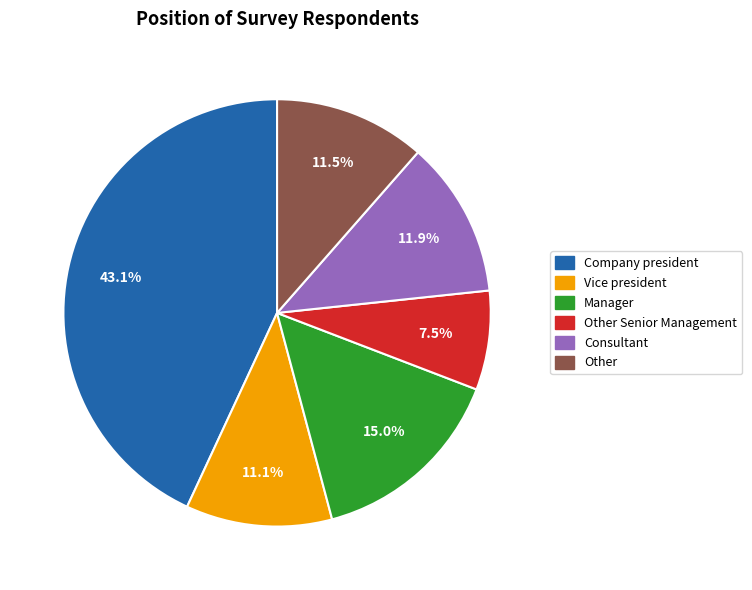

Which category has the biggest portion of the pie?

Company president